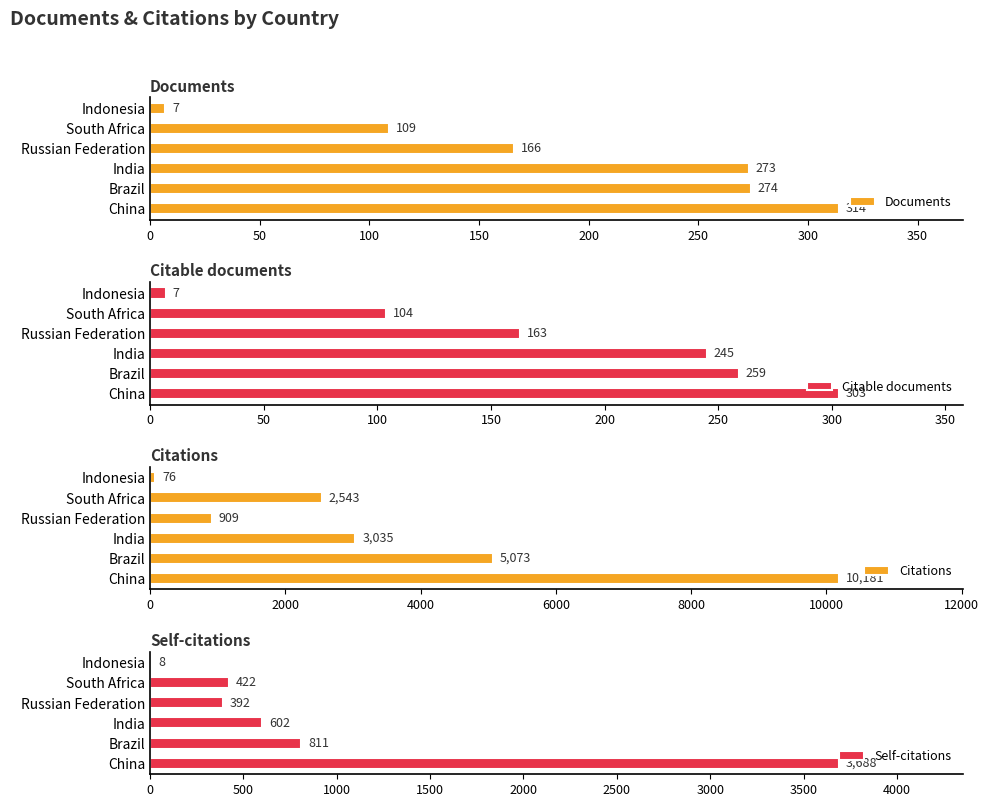

What is the value of the Documents bar at the 6th from the left?

7